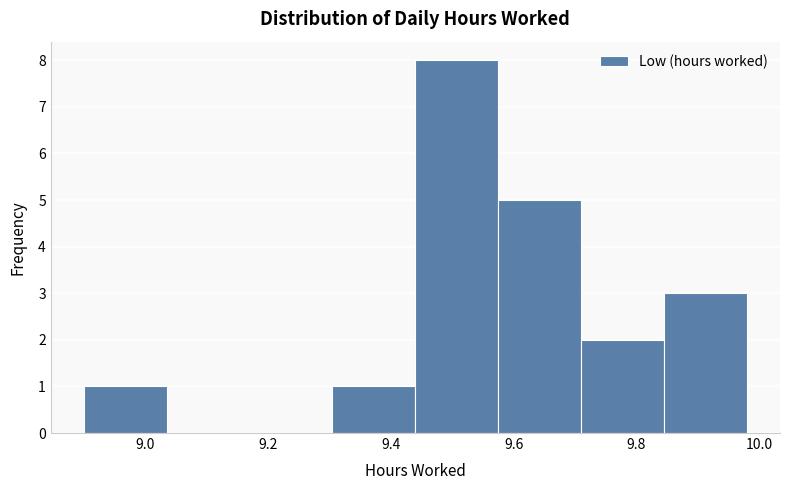

How tall is the bar that spans 9.440 to 9.575 on the x-axis? Neither the bar edges nor the heights are printed on the chart, so give them approximately, as read against the axes.

8